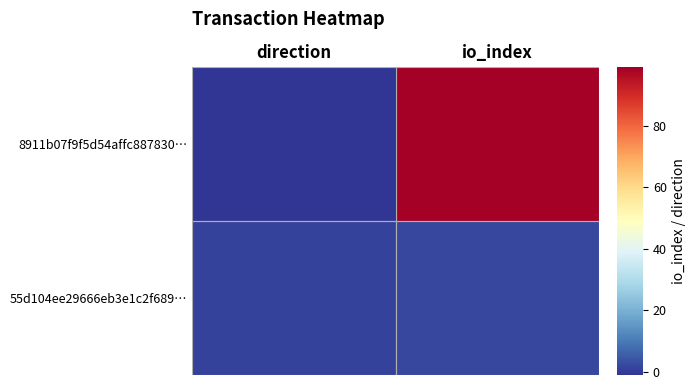

What is the spread (max minus min) of values at direction?

2